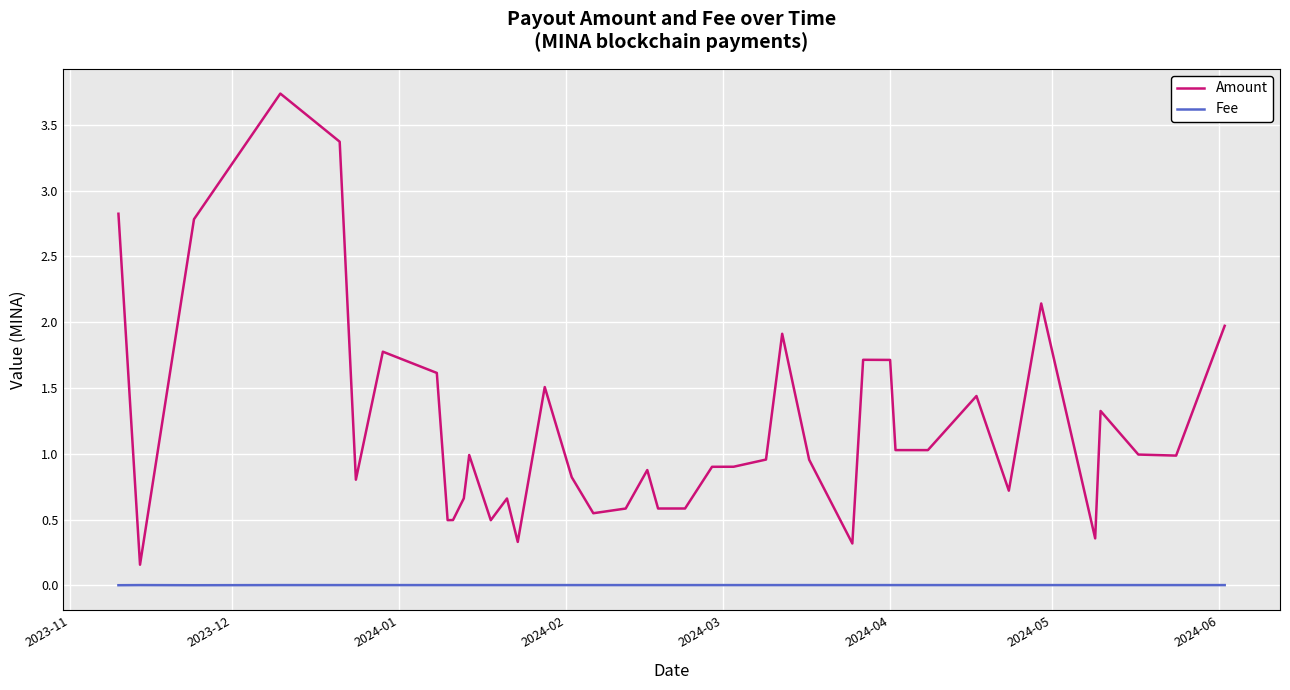

List the series in order of their overall mean, highest first.

Amount, Fee